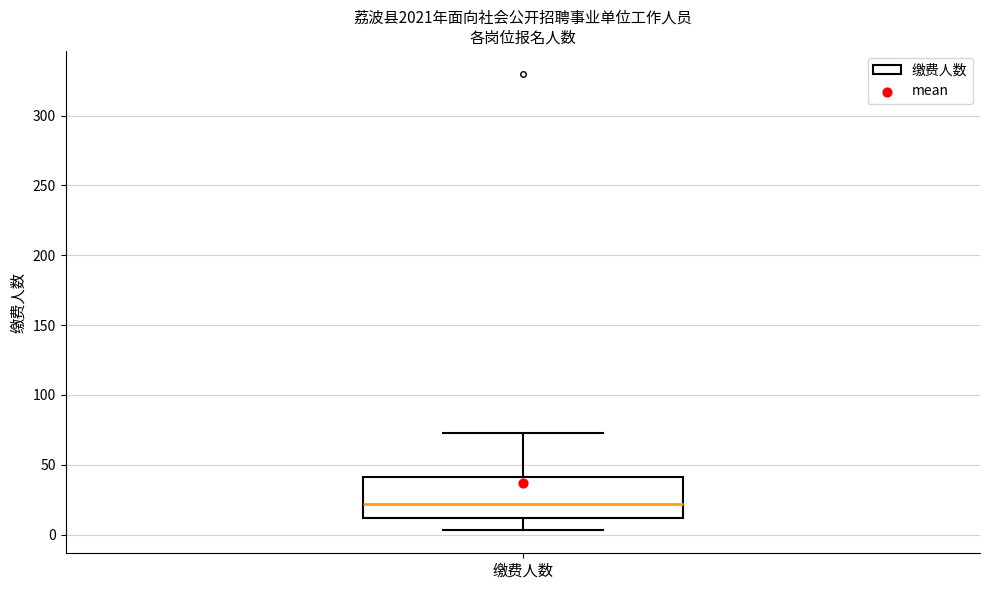

Where does the upper whisker of the box for 缴费人数 end on the y-axis? The values are not printed on the chart, so give them approximately, as read against the axis.

75